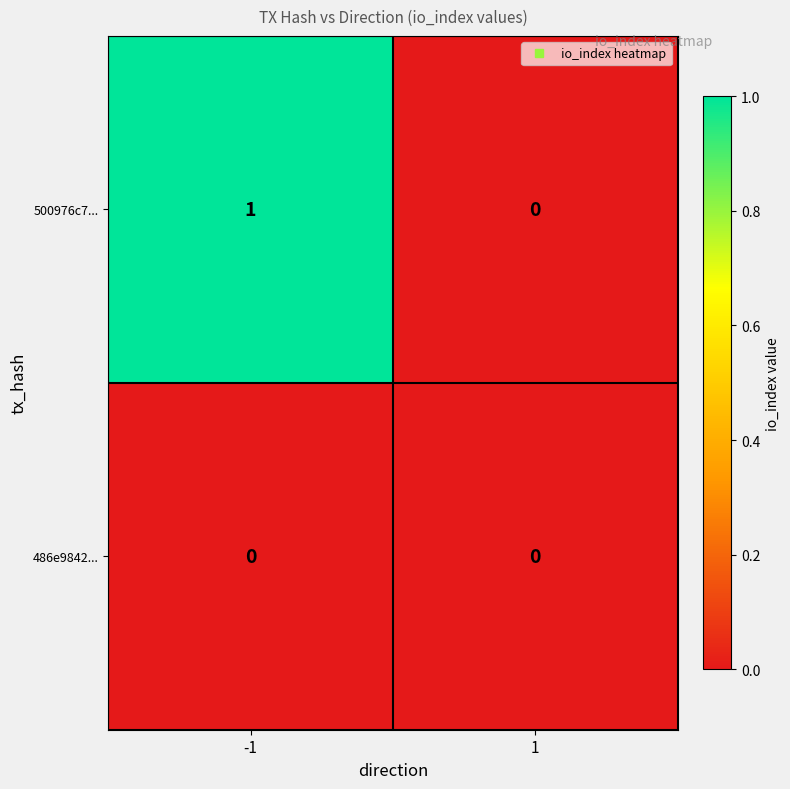

True or false: 486e9842... has a value of 0 at -1.

True